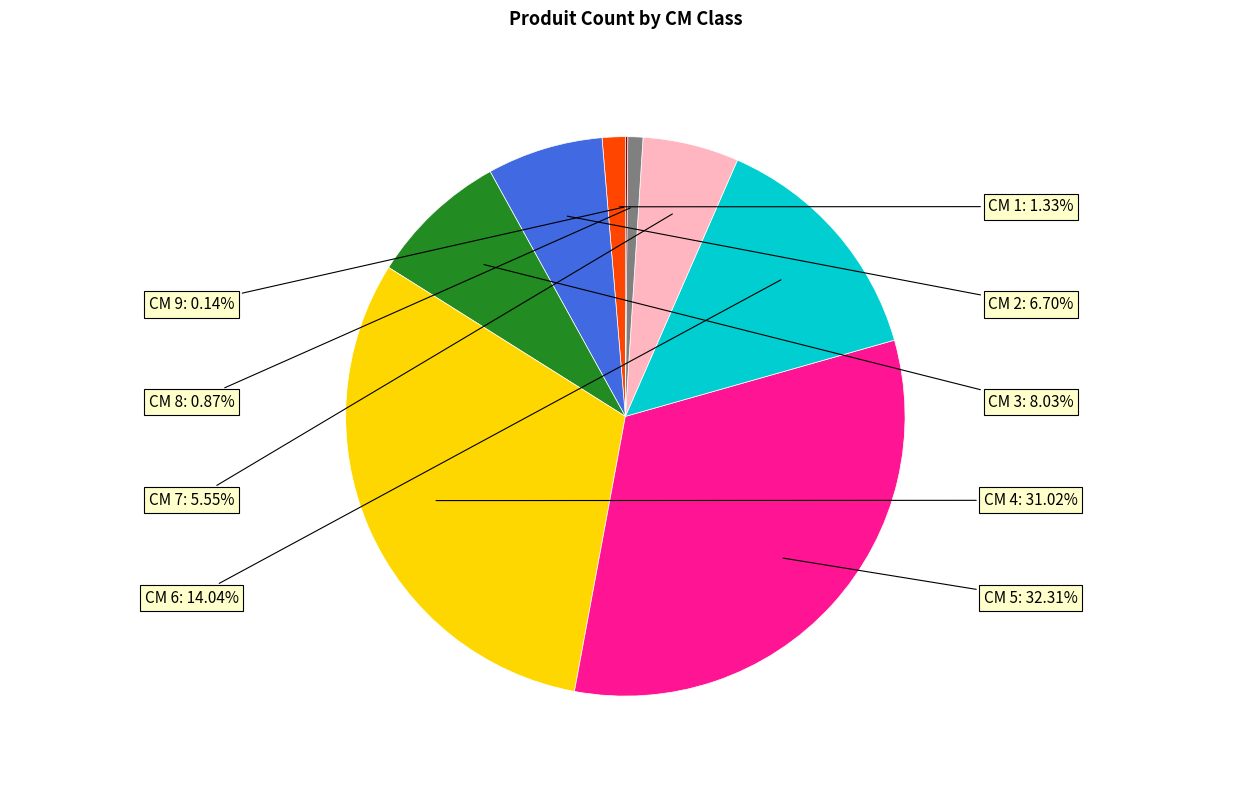

Does CM 5 represent more than half of the total?

No